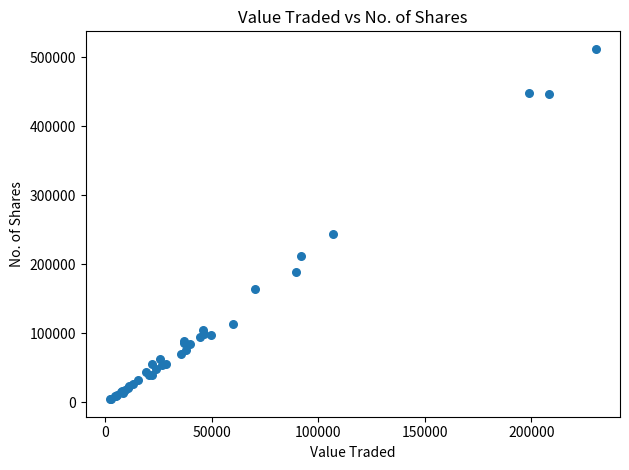

What Y value in the scatter plot is closest to 258396?

244100